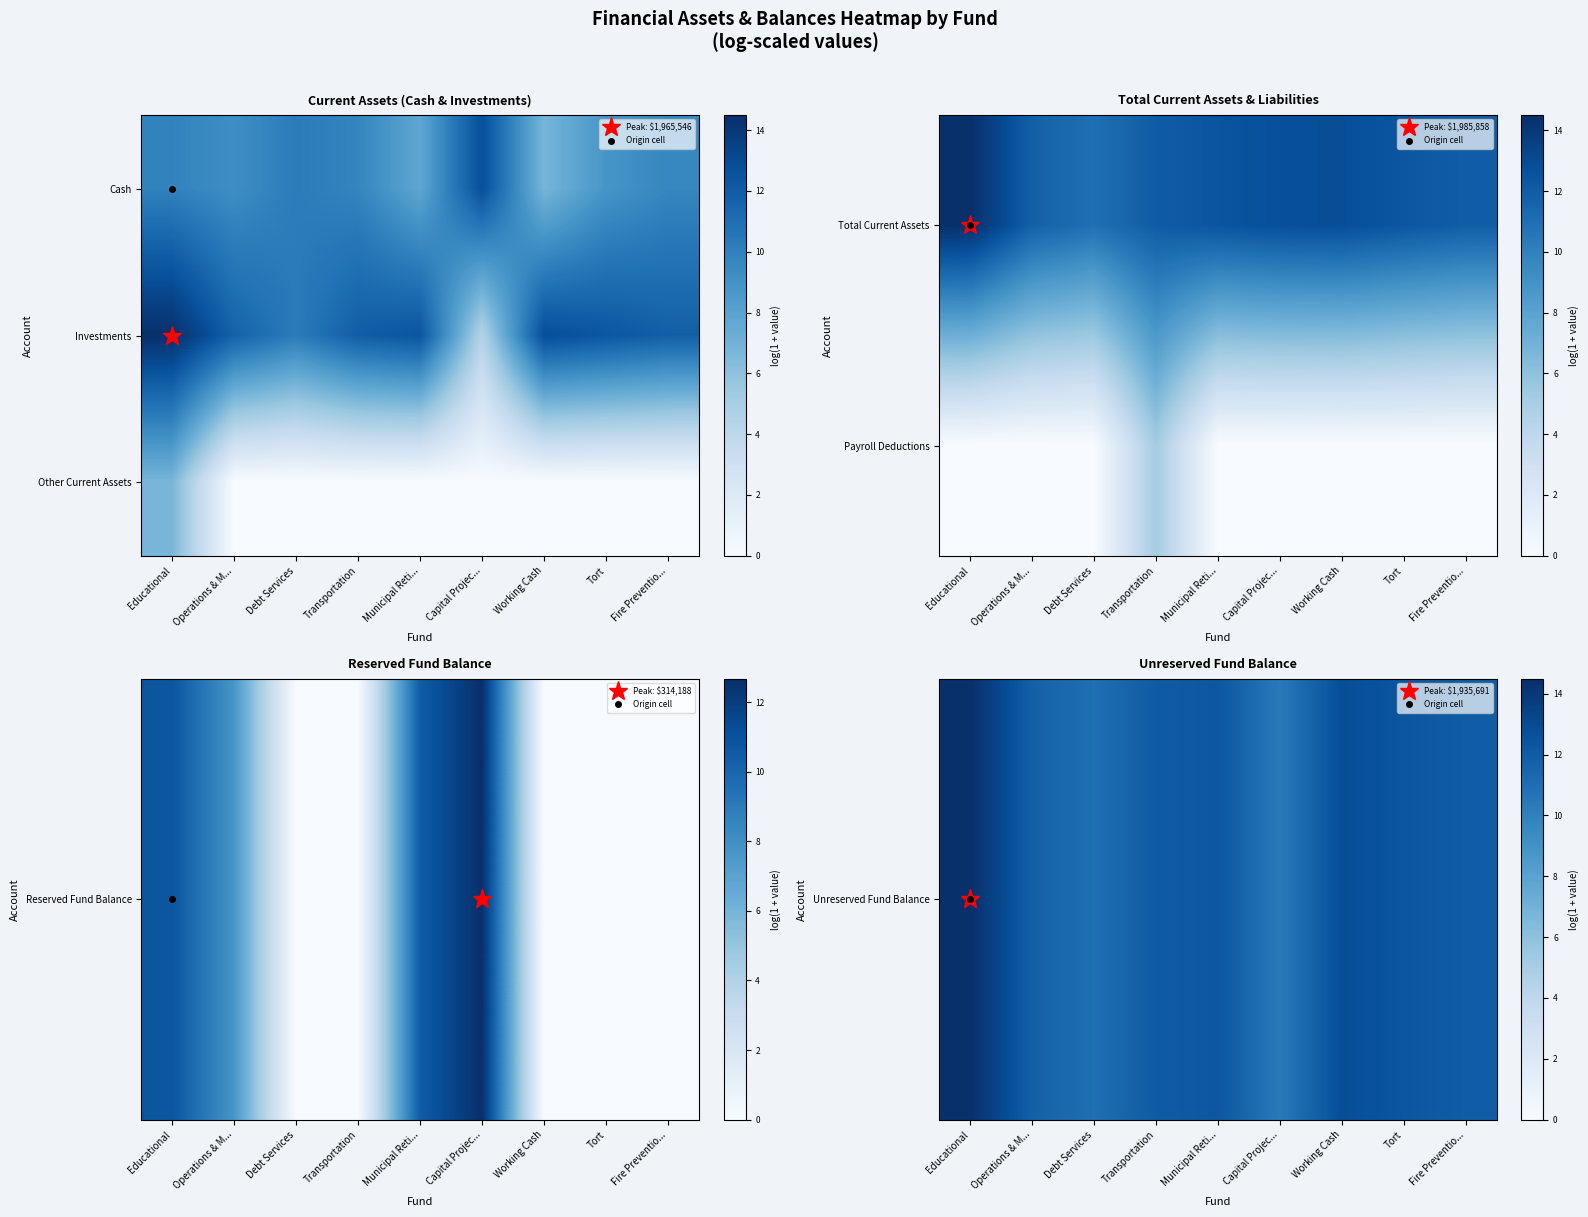

The Other Current Assets series shows 2.8 at Capital Projec.... True or false?

False